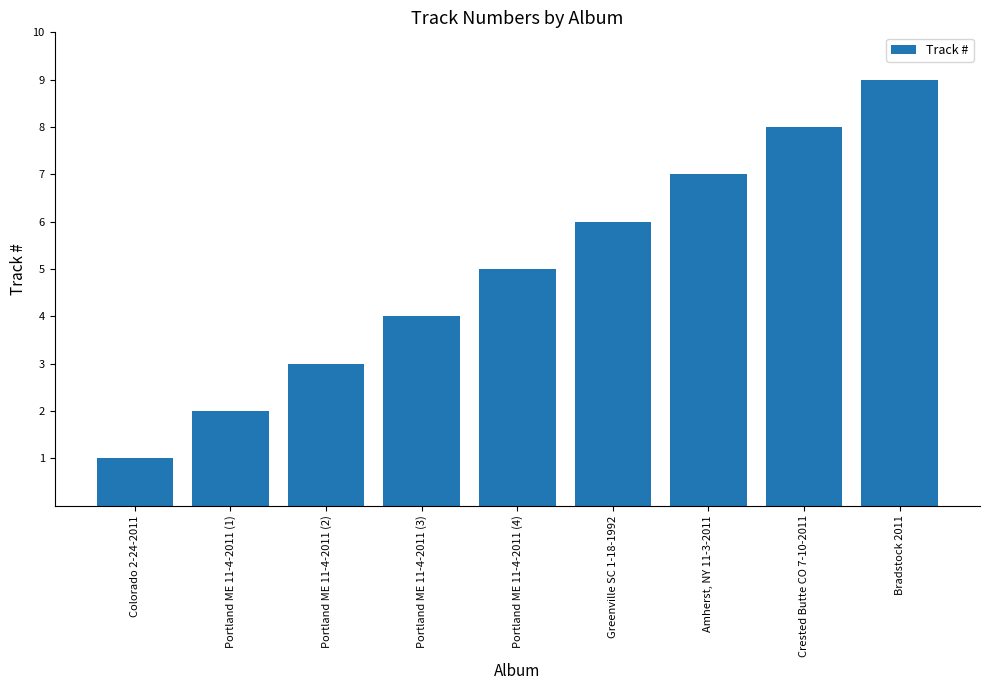

What is the value of the 5th bar from the left?

5